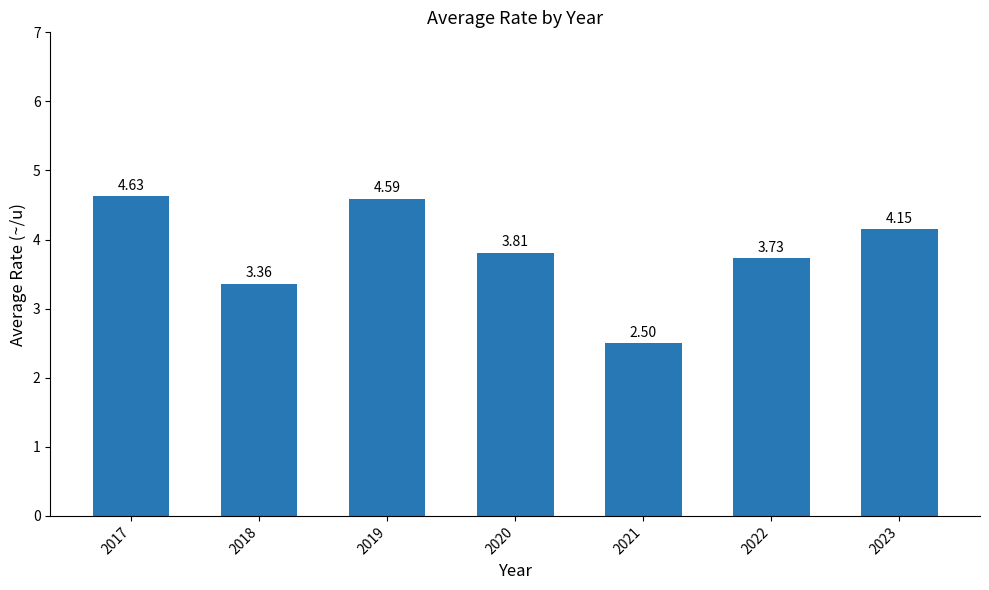

What is the sum of the values at 2021 and 2019?

7.1